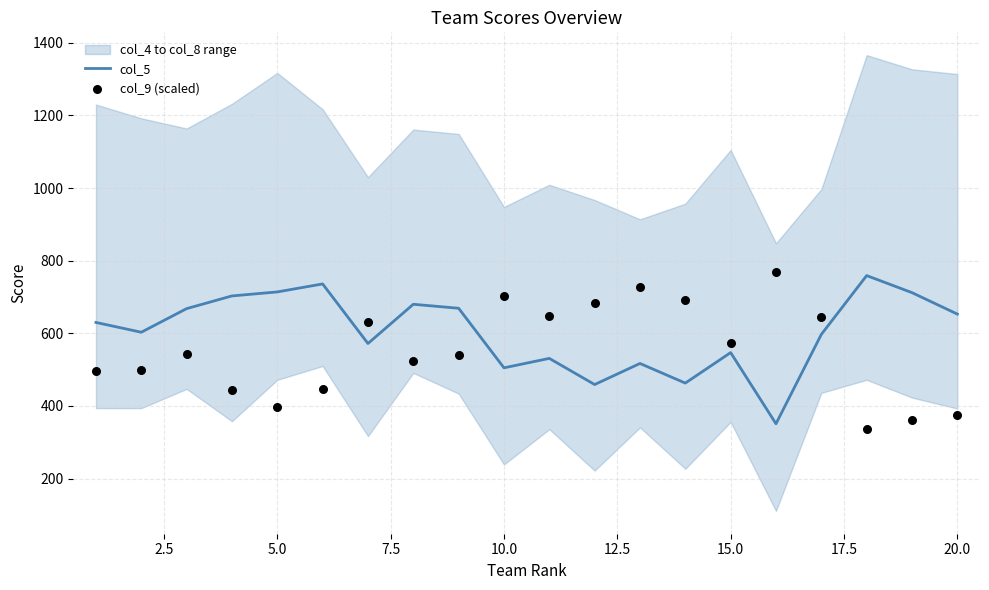

At how many categories does at least one series exceed 750?

2